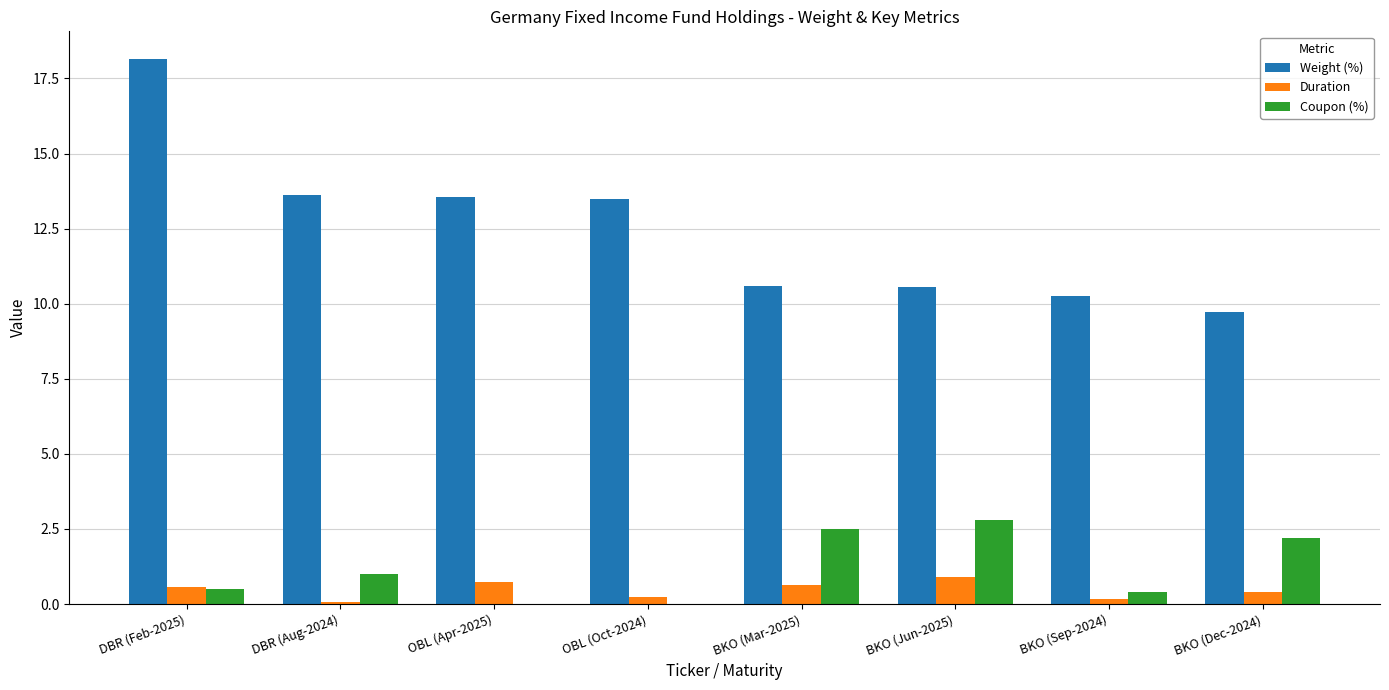

True or false: Weight (%) has a value of 13.6 at OBL (Apr-2025).

True